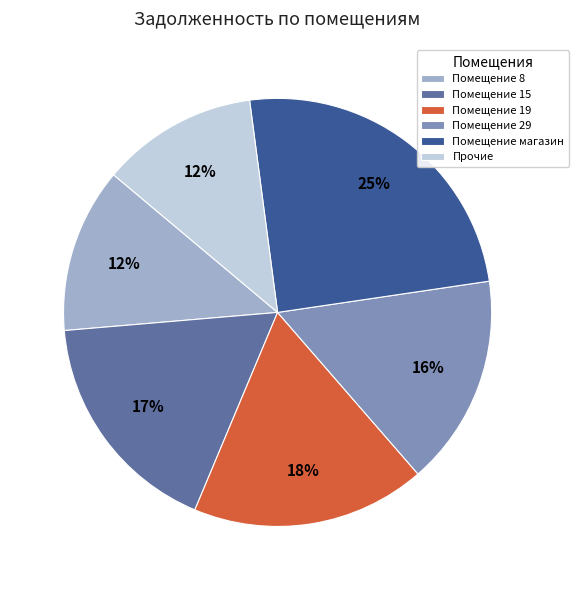

Count the number of slices in the pie.

6